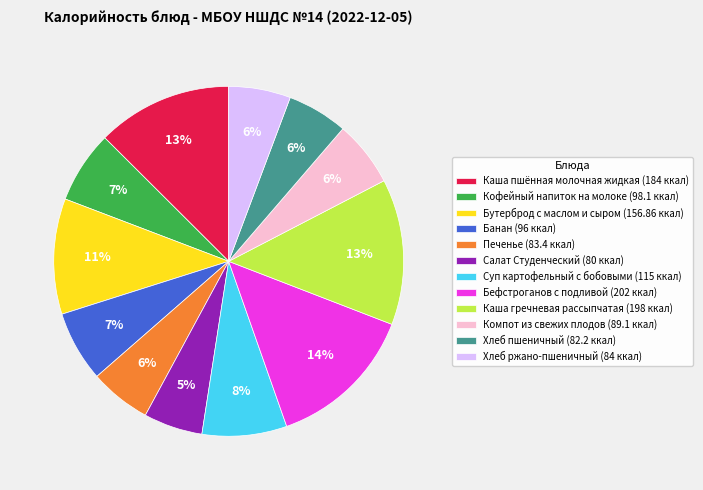

Is the sum of Банан (96 ккал) and Бефстроганов с подливой (202 ккал) greater than half?

No